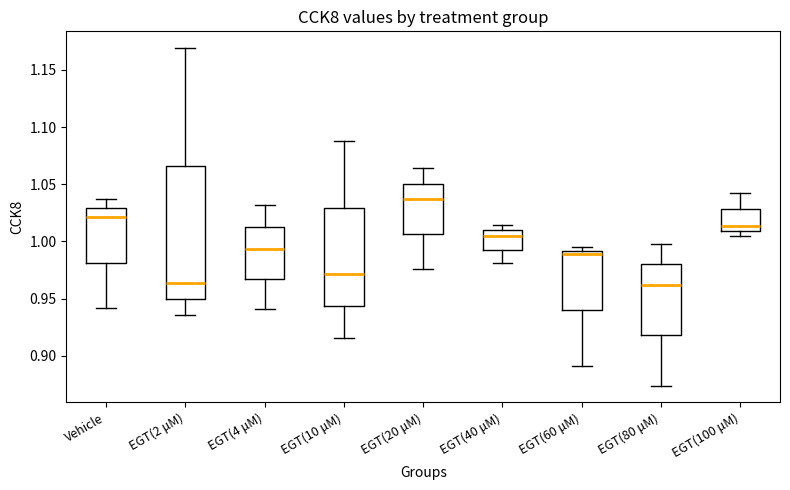

Where does the upper whisker of the box for EGT(100 μM) end on the y-axis? The values are not printed on the chart, so give them approximately, as read against the axis.

1.045